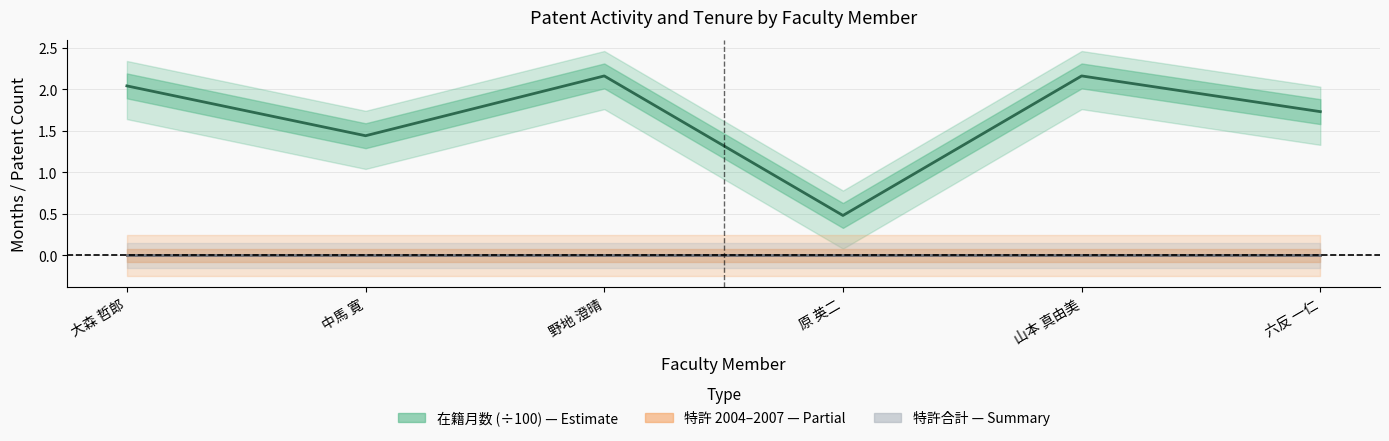

Where is the first local maximum for 在籍月数 (÷100)?

野地 澄晴